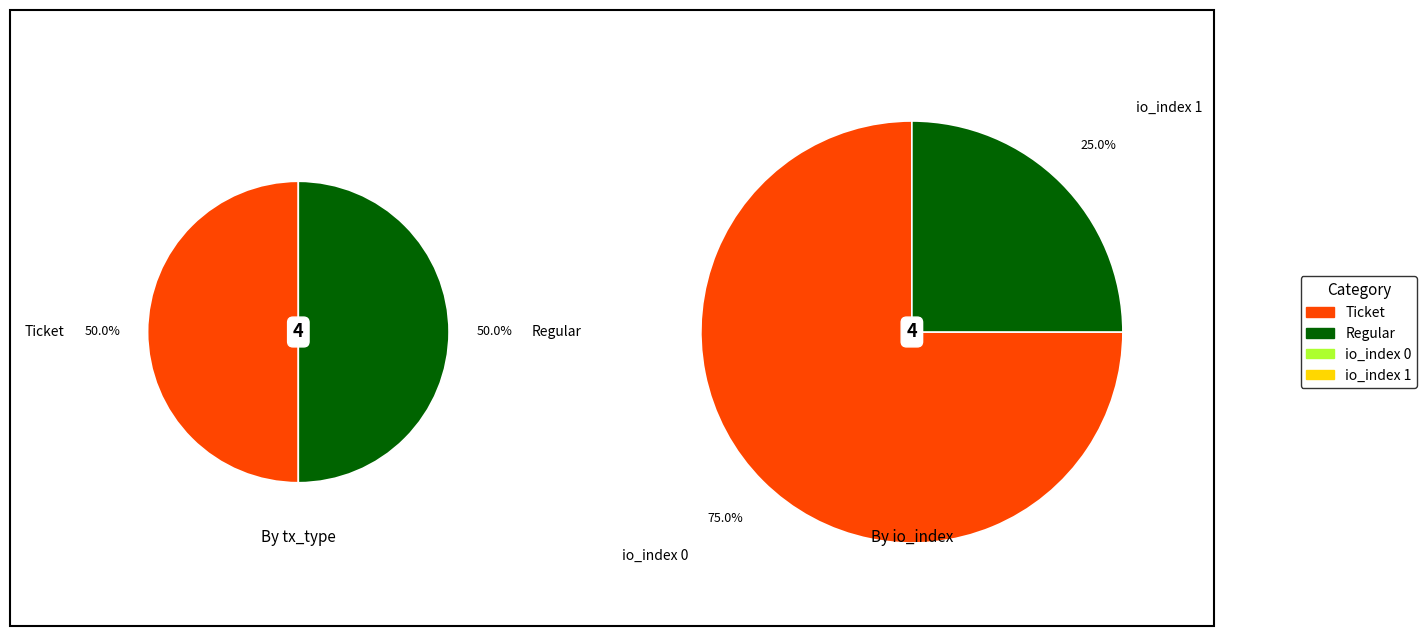

What is the majority slice?

Ticket